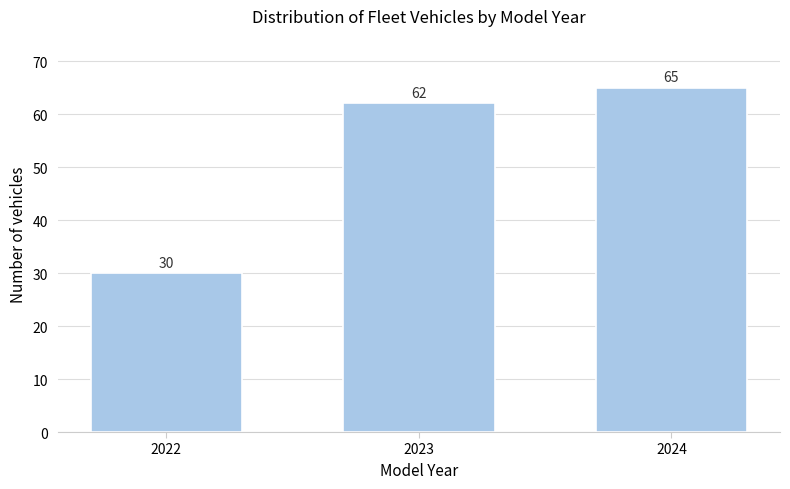

Reading left to right, extract all data points from this chart.

2022=30	2023=62	2024=65